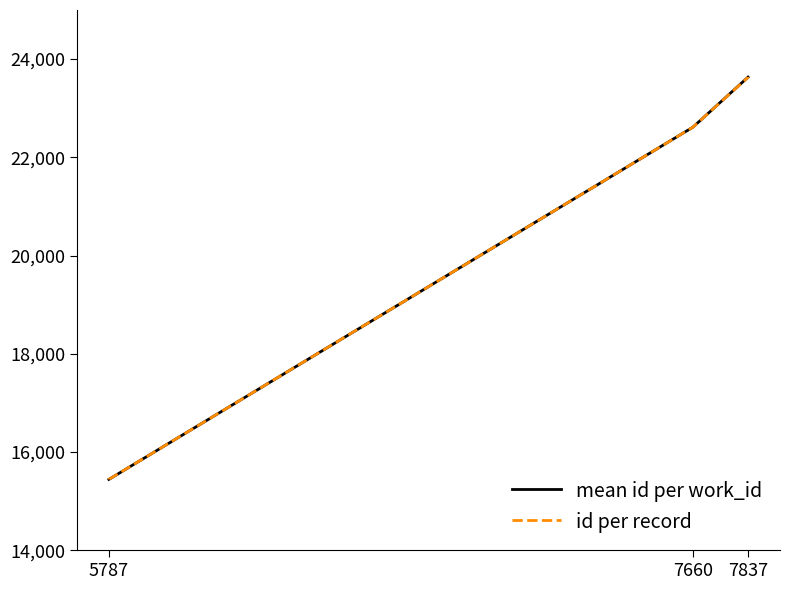

Which has a higher value, 7837 or 7660?

7837